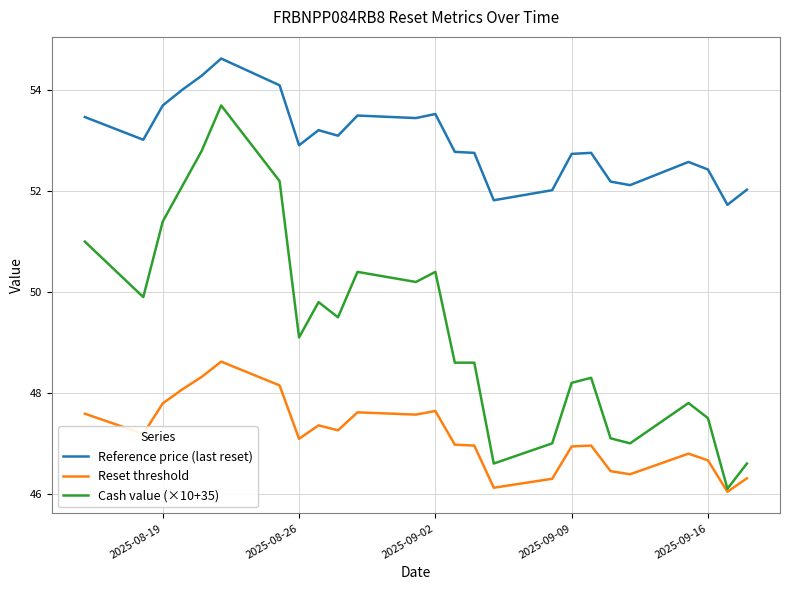

What is the maximum value for Cash value (×10+35)?

53.7